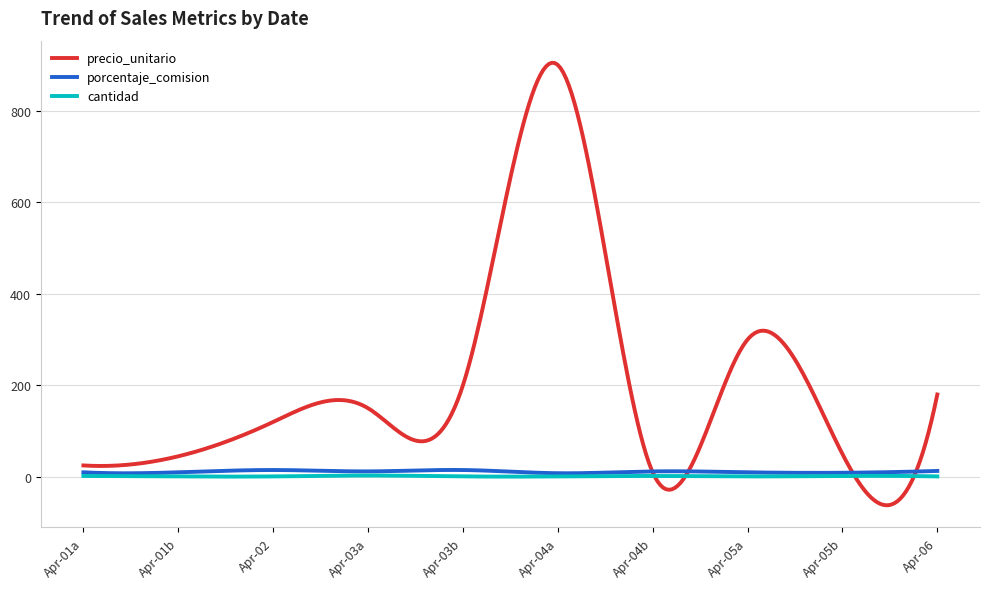

Which series has the largest total across all categories?

precio_unitario